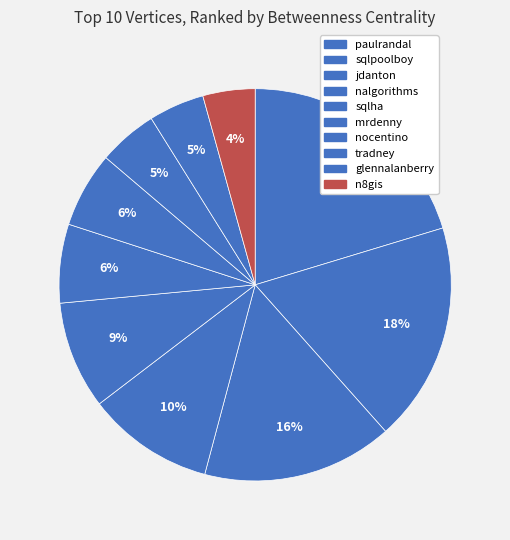

How many segments does this pie chart have?

10